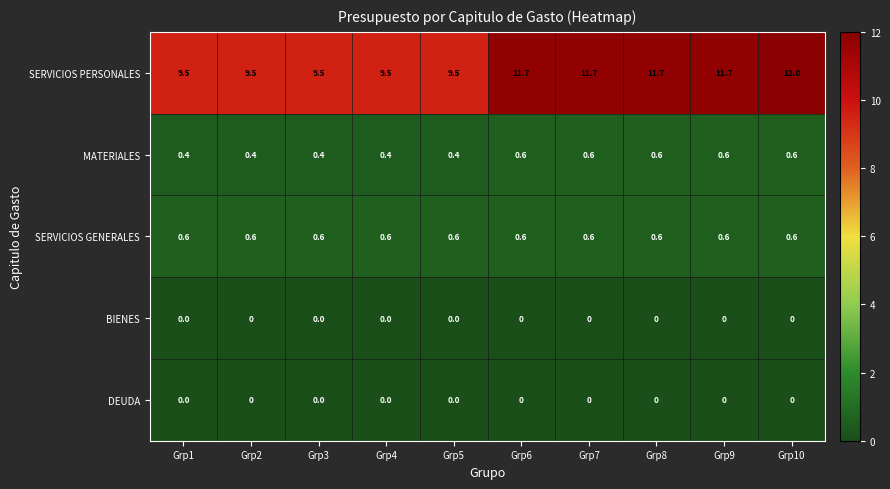

At which label does SERVICIOS PERSONALES first exceed 11?

Grp6